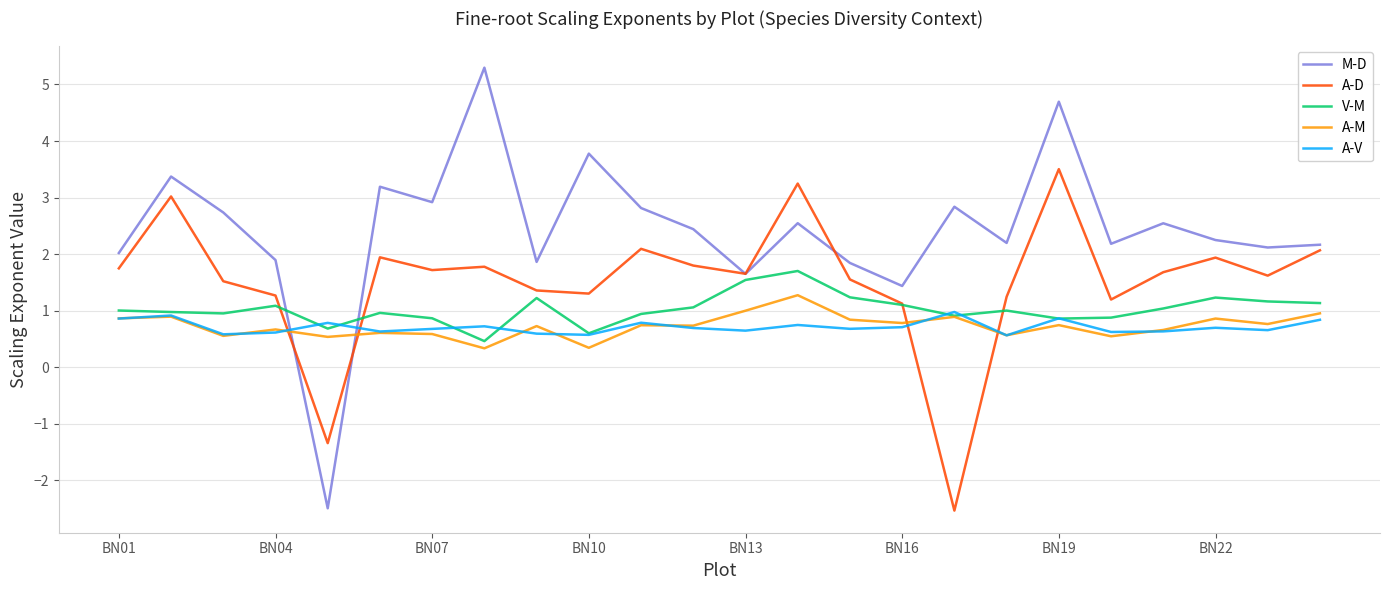

How many positive values does the M-D series have?

23